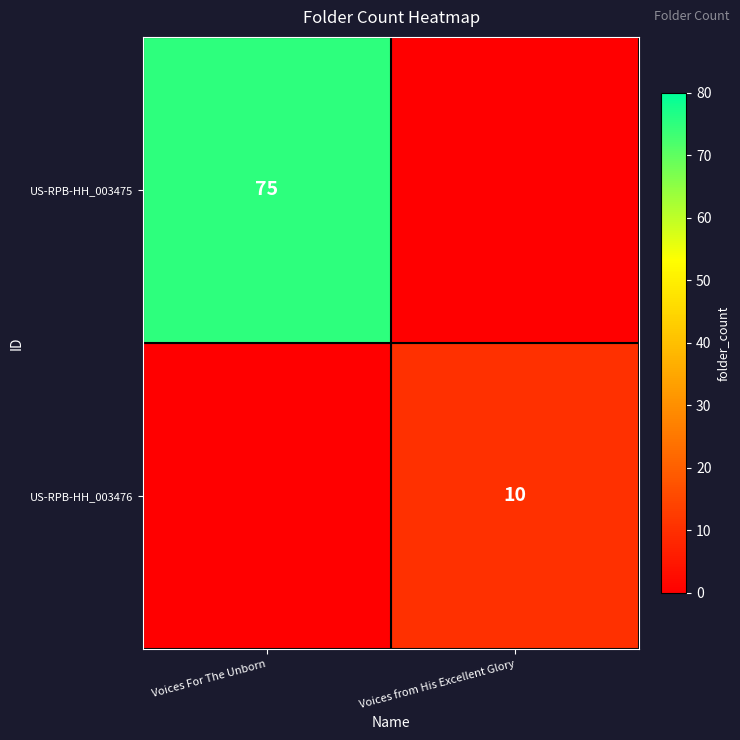

How many data points does each series have?

2